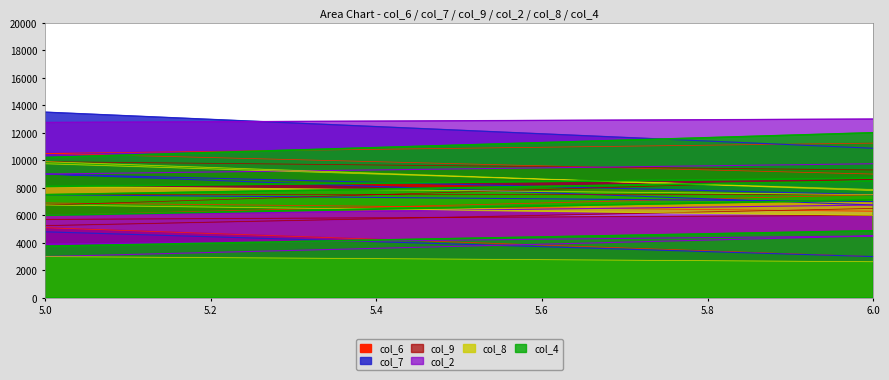

What is the maximum value shown in the chart?

13500